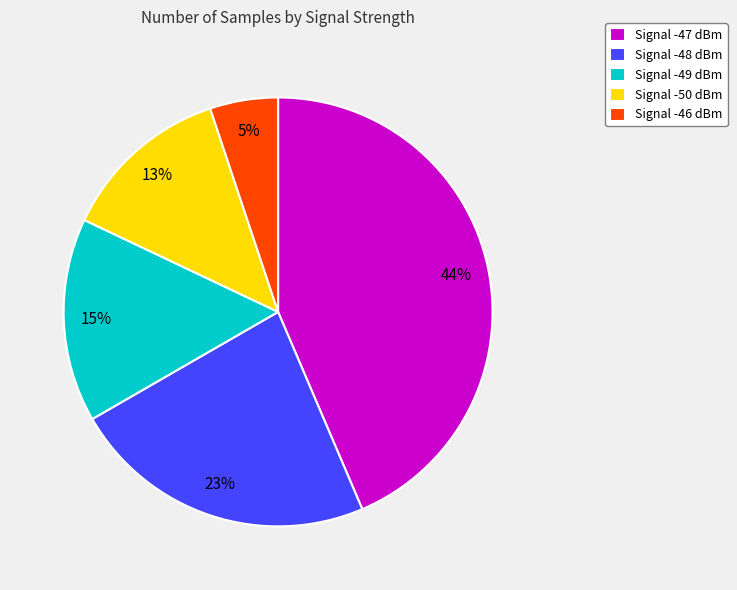

Does any single category account for the majority?

No